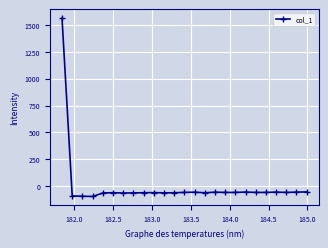

What is the difference between the second highest and second lowest values?

39.7